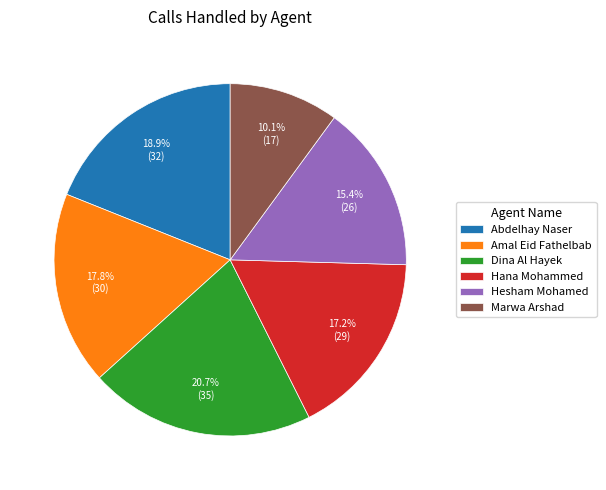

What is the ratio of the value at Dina Al Hayek to the value at Abdelhay Naser?

1.1